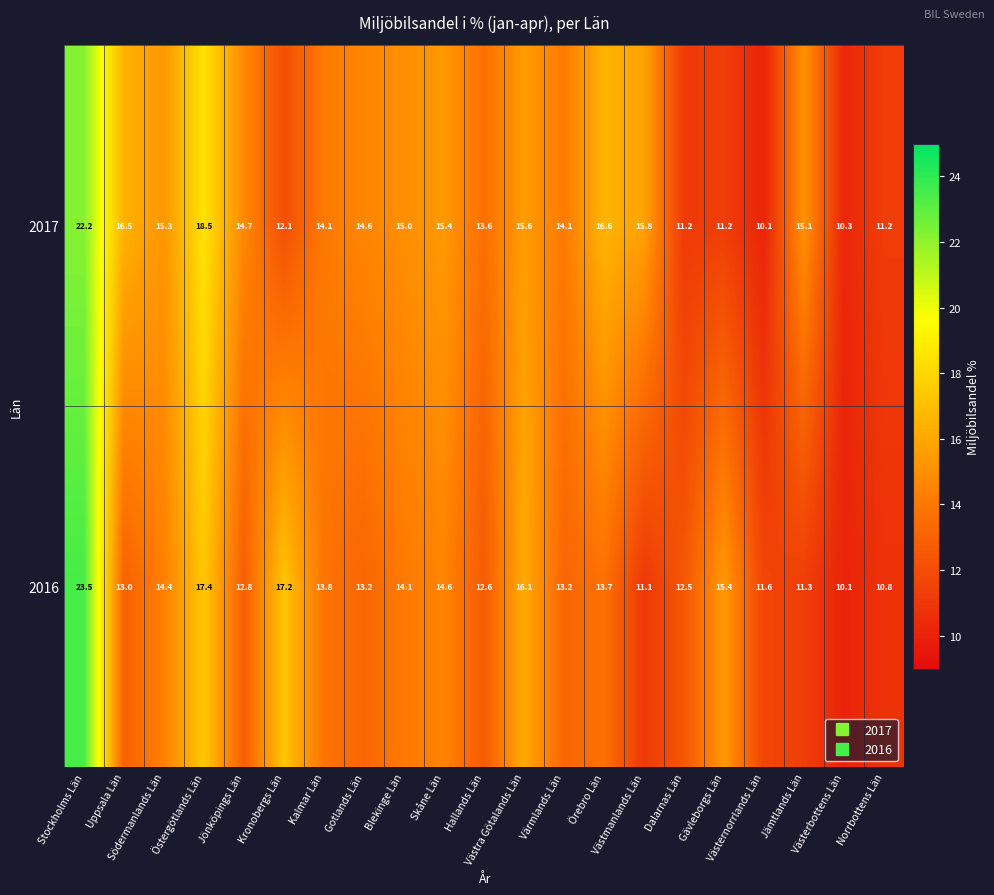

Rank the series by their maximum value, from highest to lowest.

2016, 2017